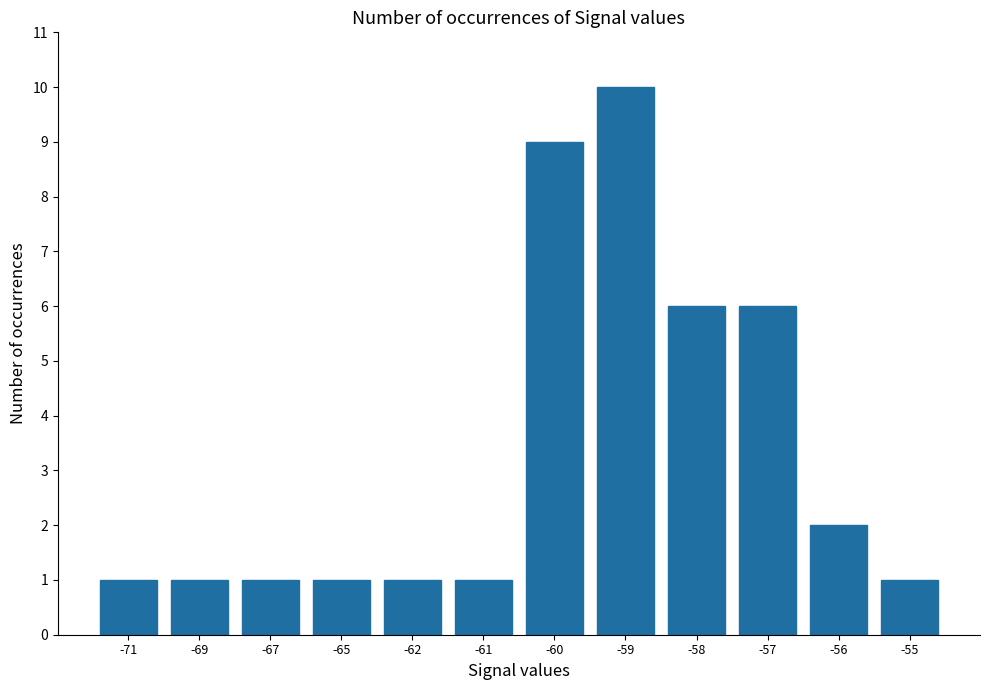

Reading left to right, transcribe all the data shown in this chart.

-71=1	-69=1	-67=1	-65=1	-62=1	-61=1	-60=9	-59=10	-58=6	-57=6	-56=2	-55=1